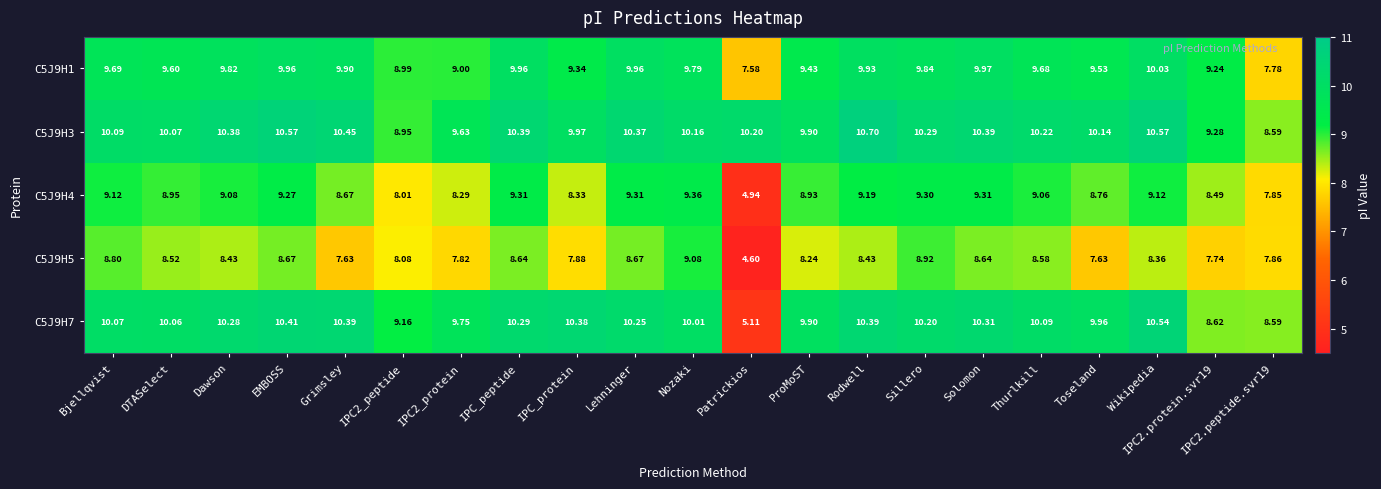

How many values in the C5J9H1 series are below 9?

3